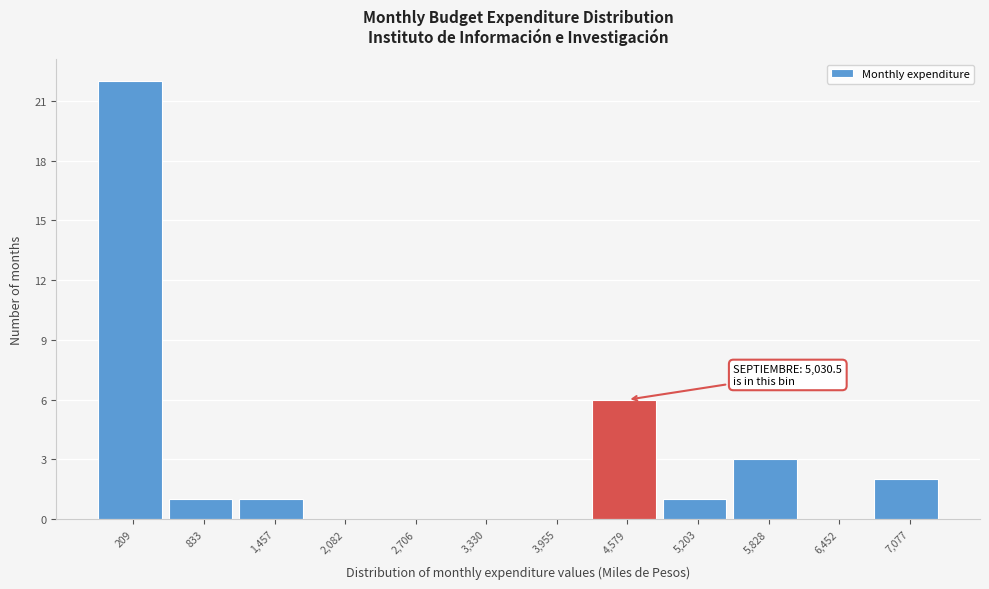

Reading right to left, list all the values displayed in this chart.

7,077=2	6,452=0	5,828=3	5,203=1	4,579=6	3,955=0	3,330=0	2,706=0	2,082=0	1,457=1	833=1	209=22